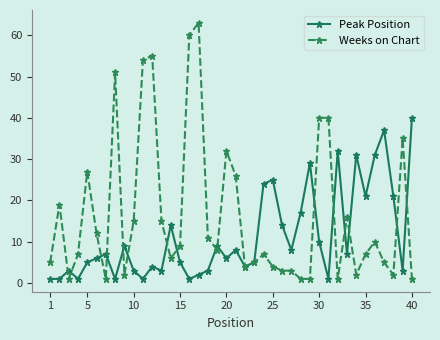

Which series has the widest spread of values?

Weeks on Chart